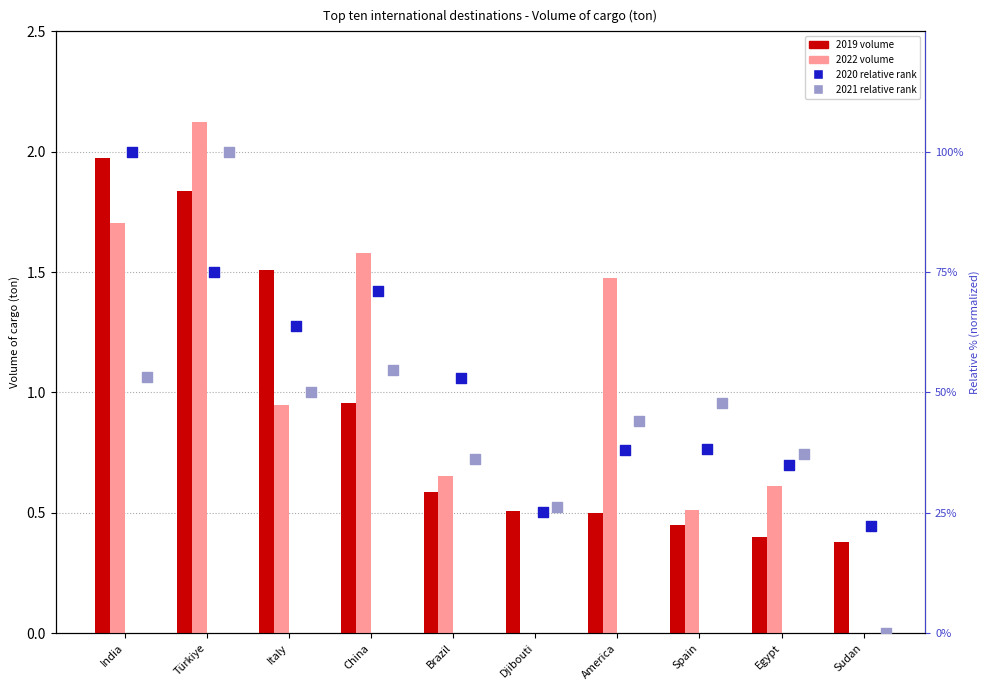

At which category is the sum across all series the highest?

Türkiye